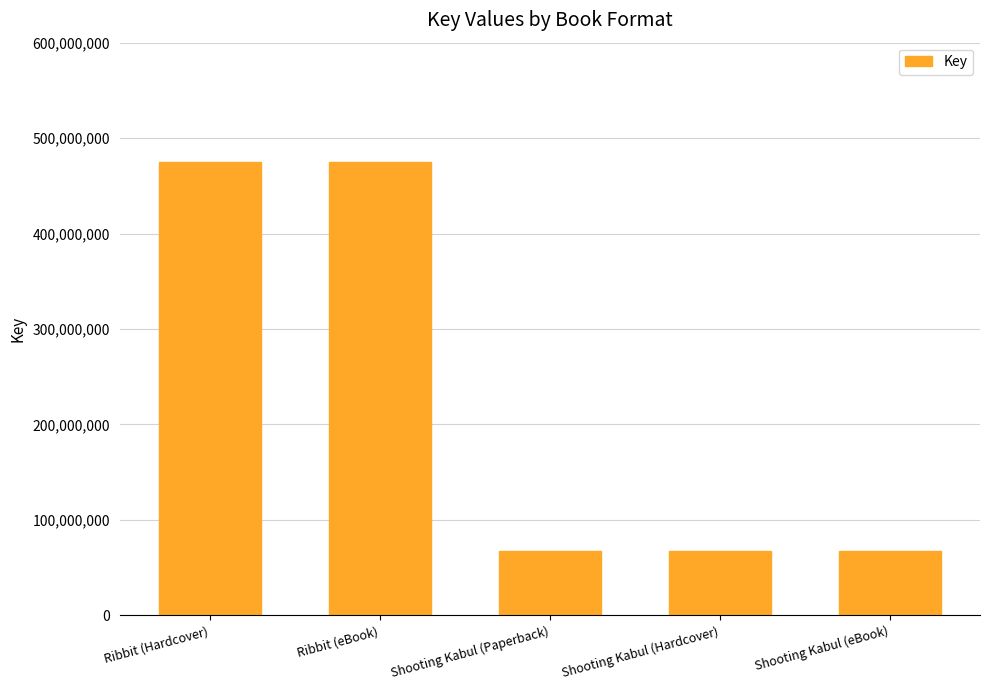

What is the change in value from Ribbit (Hardcover) to Shooting Kabul (eBook)?

-407584620